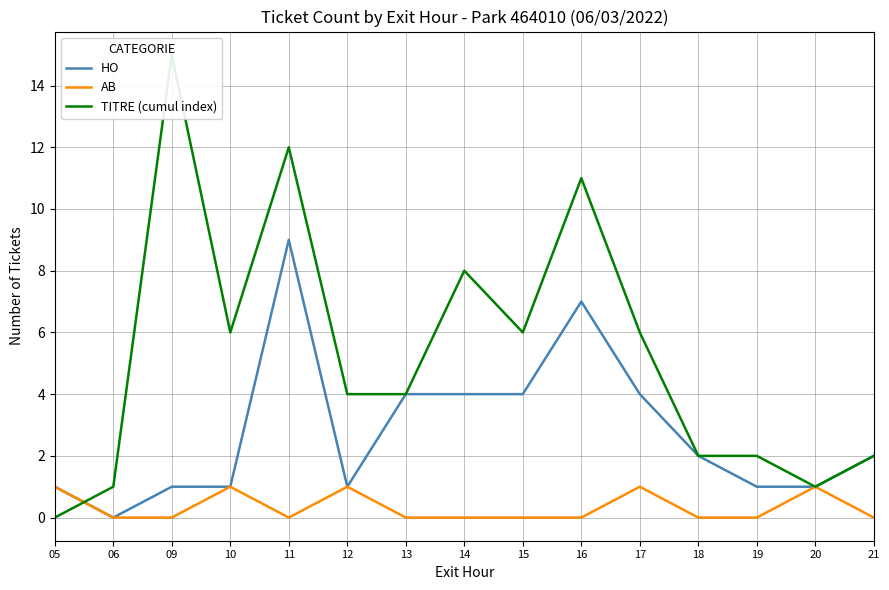

Is it true that AB equals 0 at 09?

True